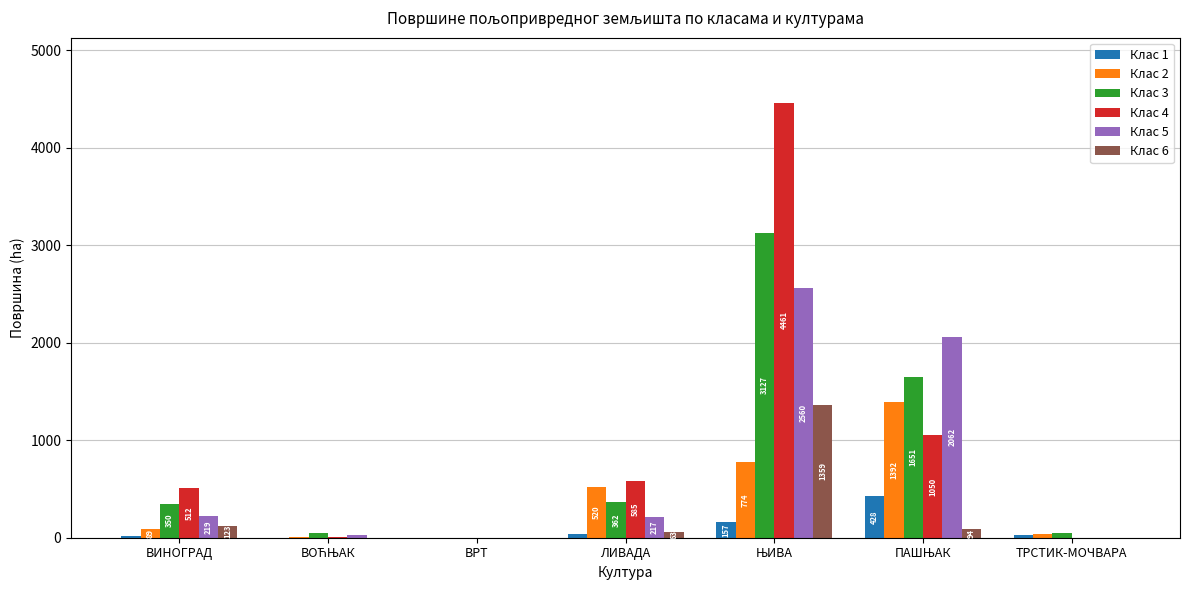

The value of Клас 2 at ЛИВАДА is 727.3. True or false?

False